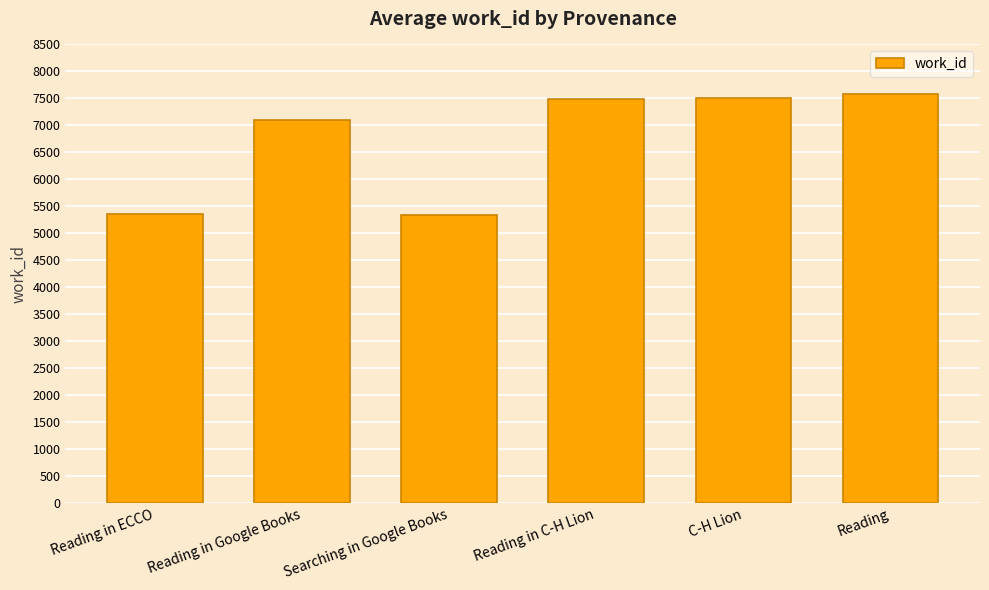

What is the greatest value displayed?

7583